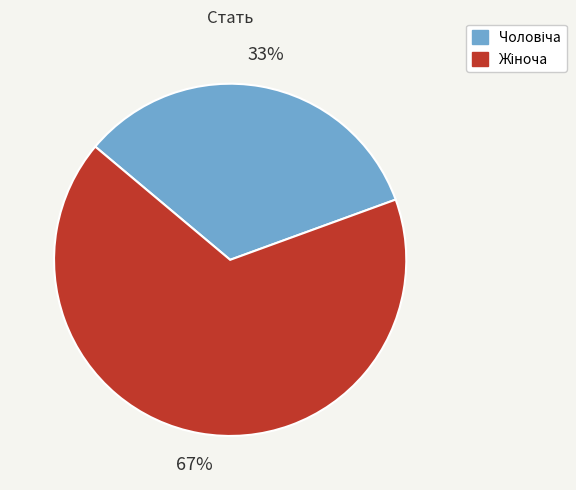

Does any single category account for the majority?

Yes